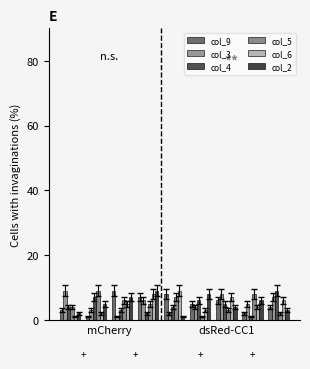

Which series has the widest spread of values?

col_9